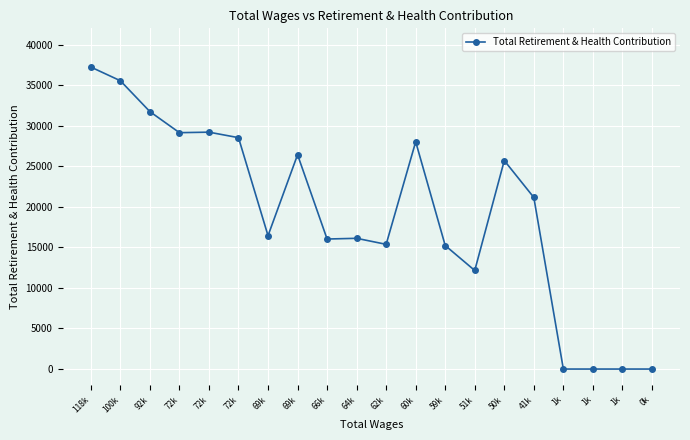

True or false: there are more than 0 points higher than both neighbors.

True